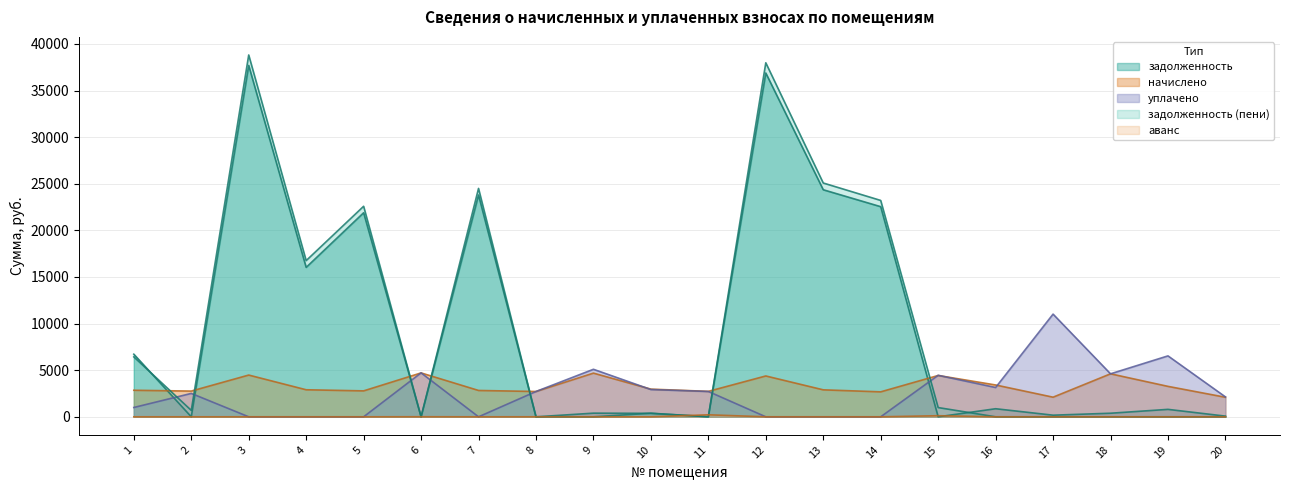

The задолженность series shows 1386.5 at 16. True or false?

False